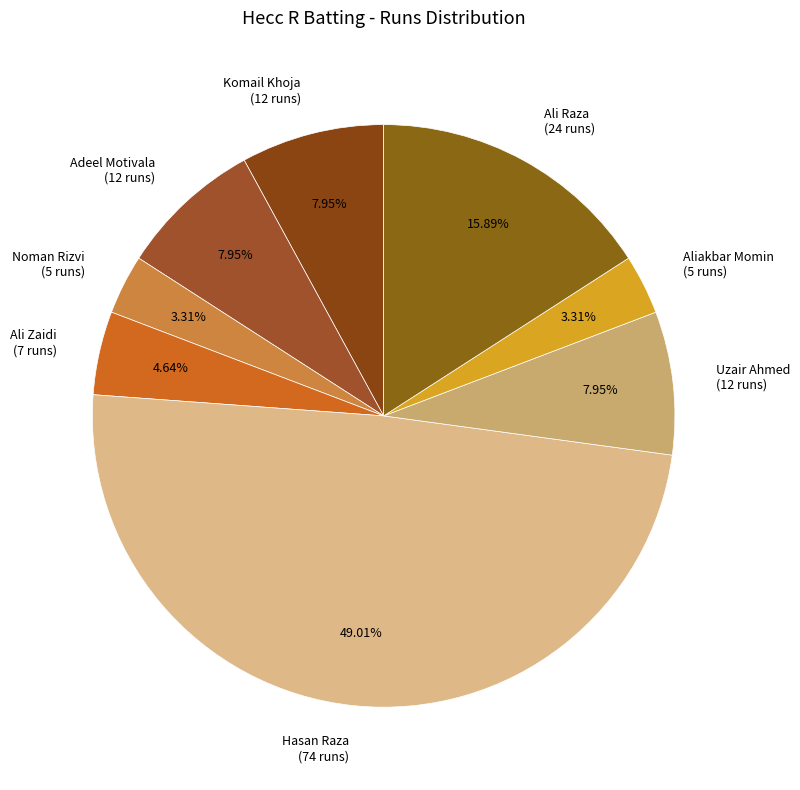

Is there any slice that represents more than half of the pie?

No